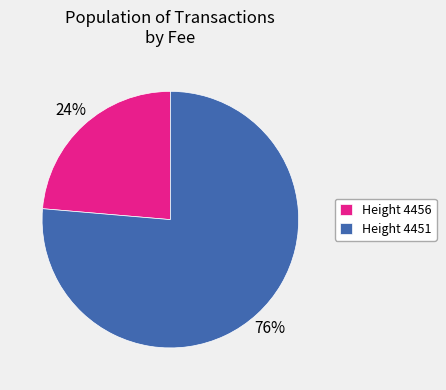

Which category has the biggest portion of the pie?

Height 4451